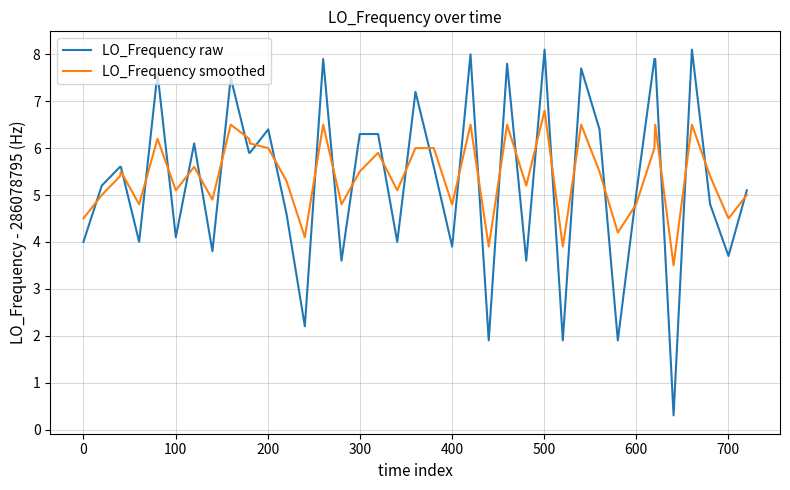

List the series in order of their peak value, highest first.

LO_Frequency raw, LO_Frequency smoothed